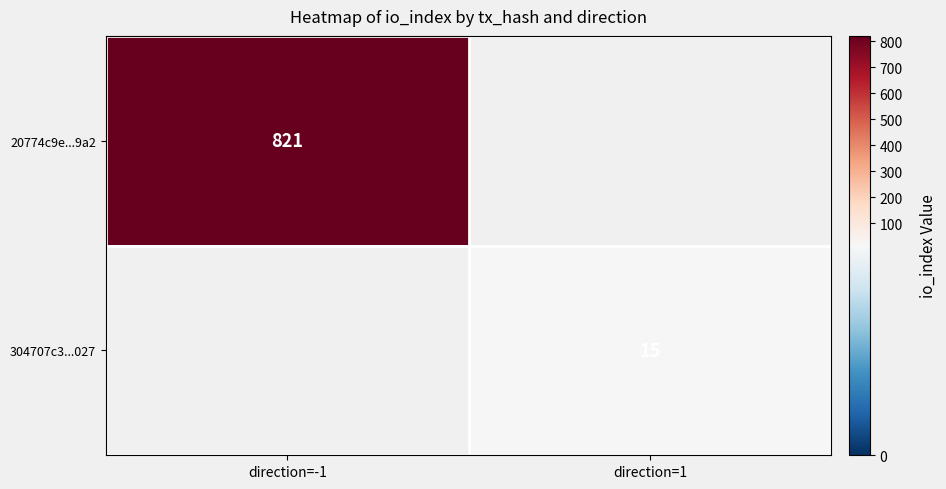

The value of 20774c9e...9a2 at direction=-1 is 821. True or false?

True